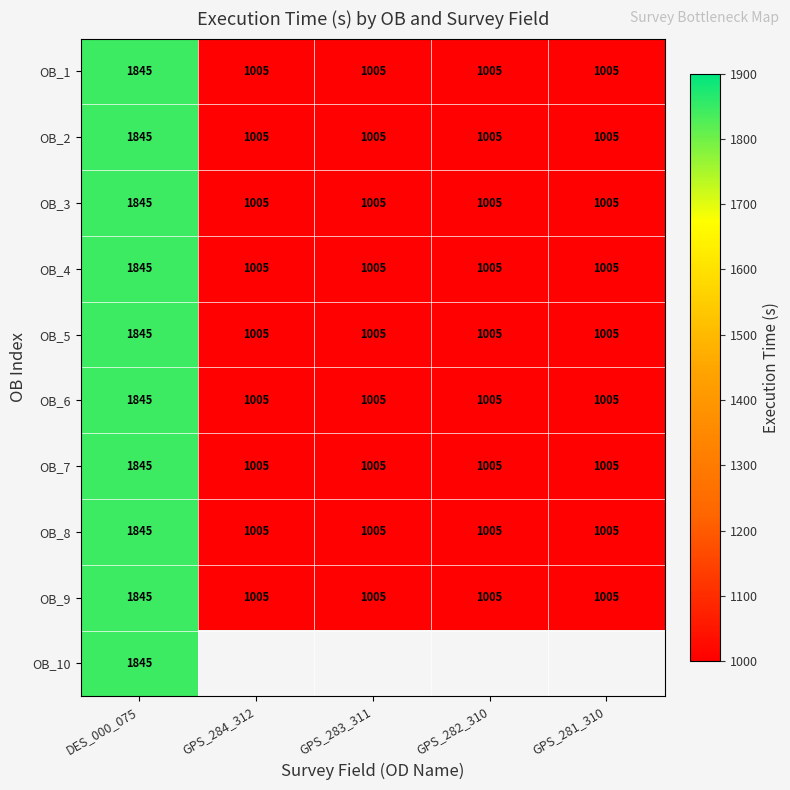

Is the value of OB_10 at DES_000_075 greater than the value of OB_6 at GPS_281_310?

Yes